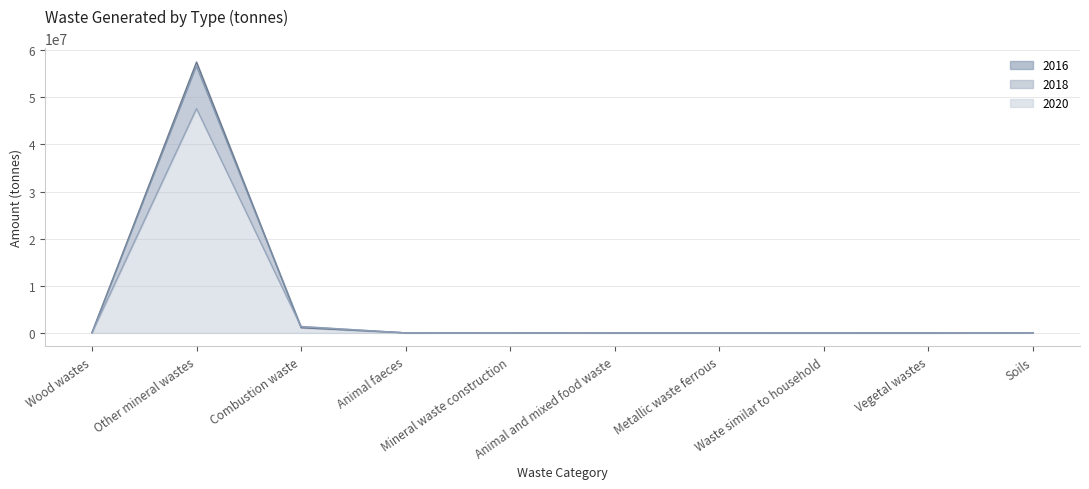

What is the sum of all 2020 values?

49045206